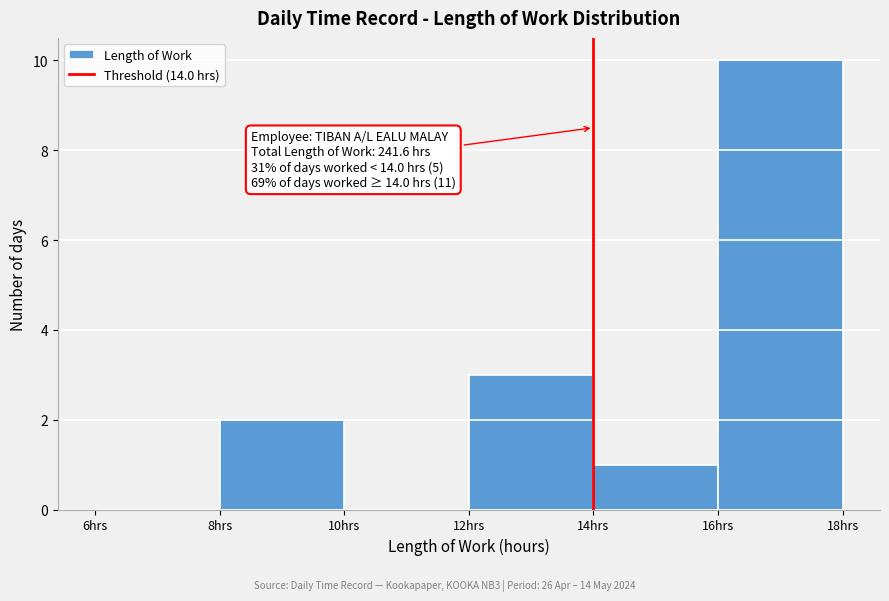

Which range on the x-axis has the tallest bar?

16 to 18